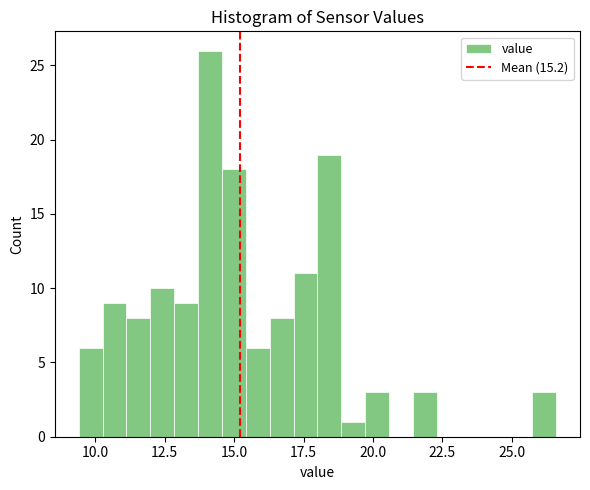

Read against the x-axis, roughly where is the centre of the tallest bar?

14.0